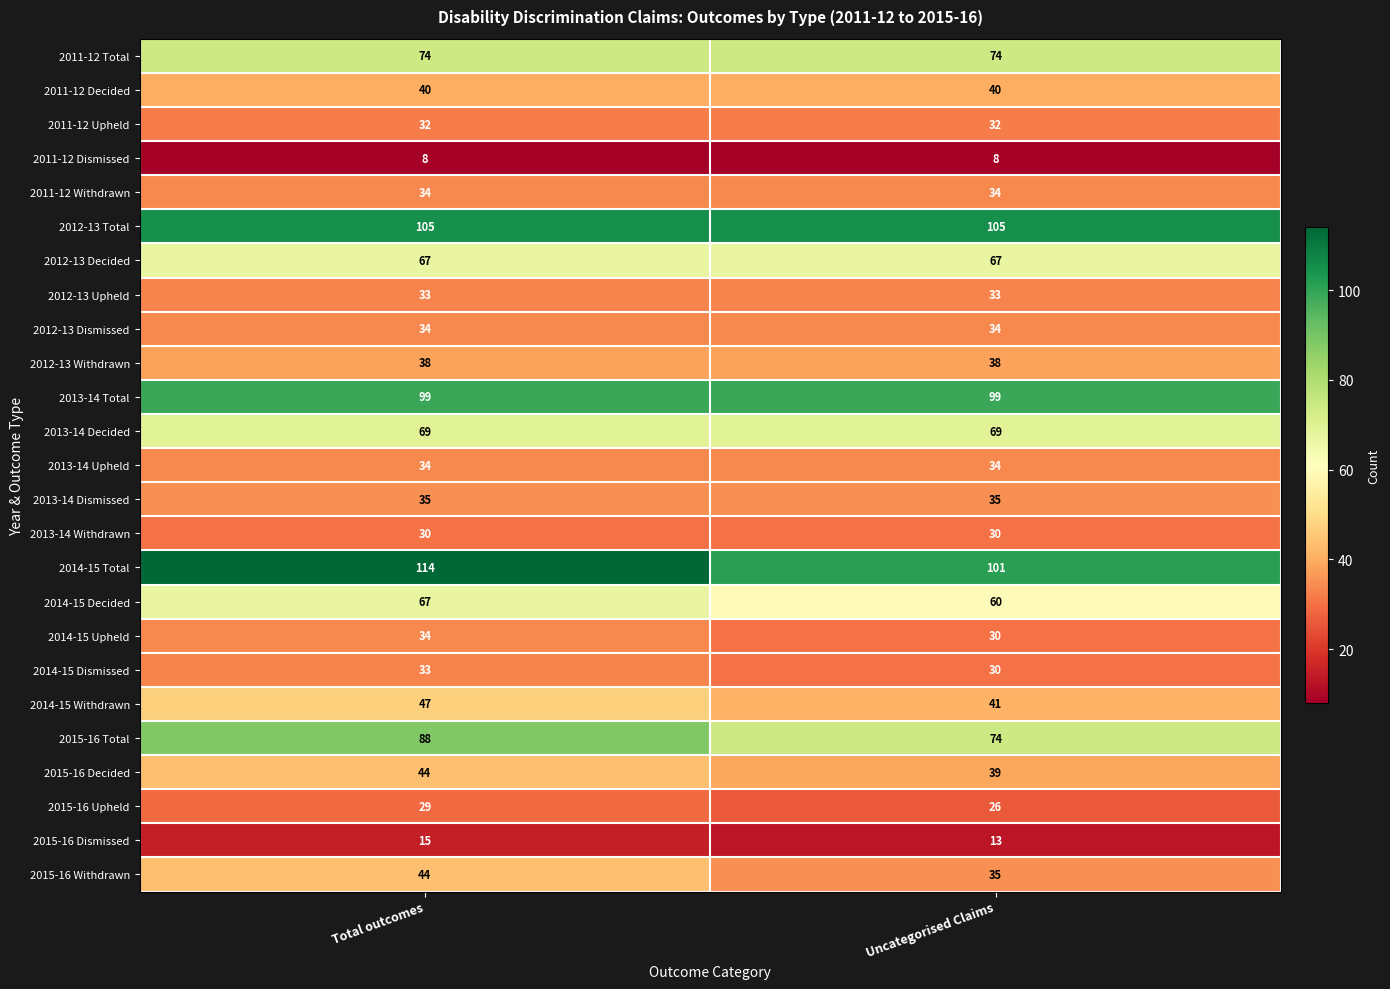

Which series changed the most between Total outcomes and Uncategorised Claims?

2015-16 Total